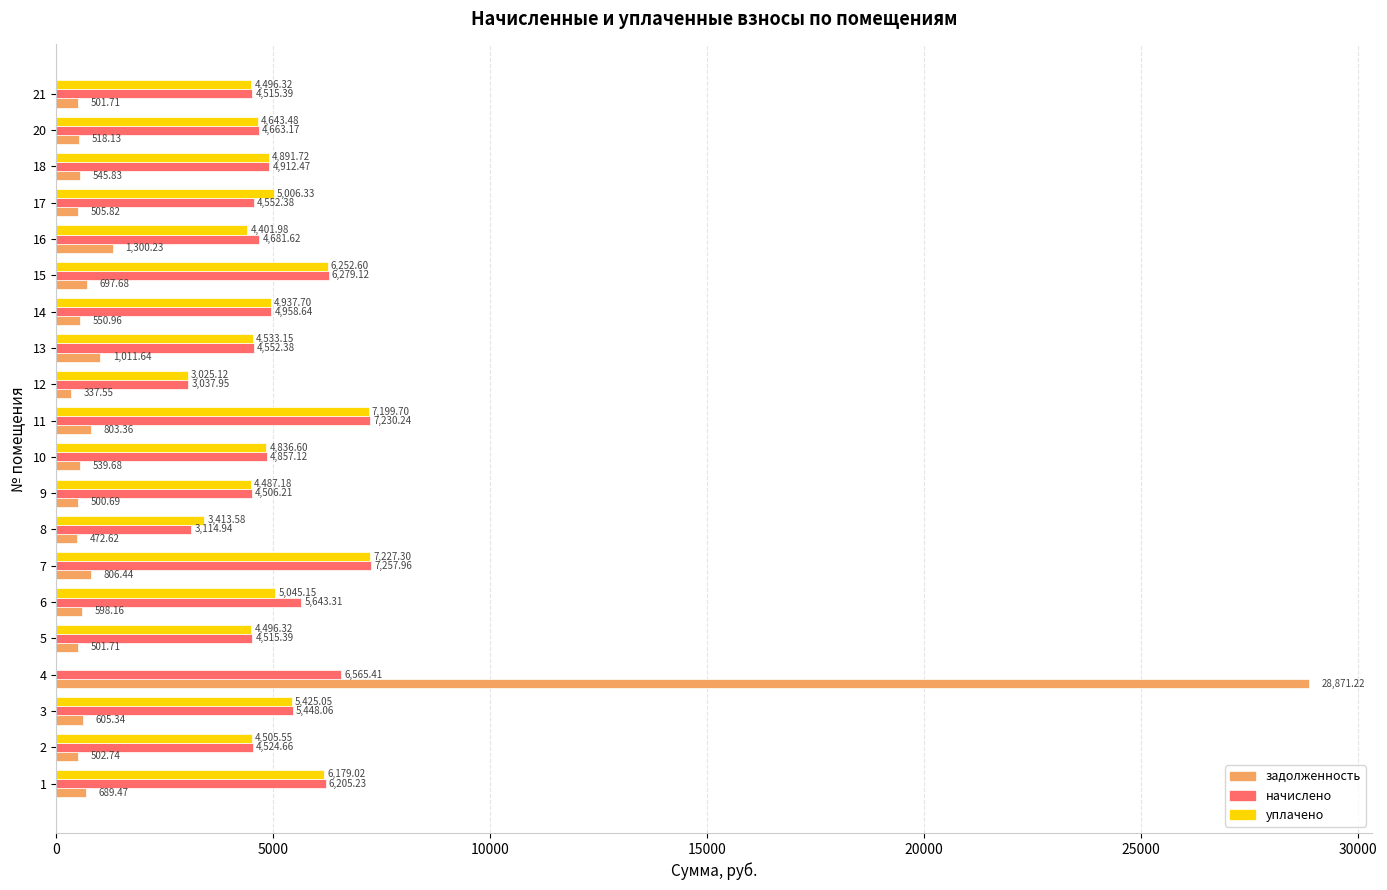

Between 3 and 18, which series saw the biggest shift?

начислено